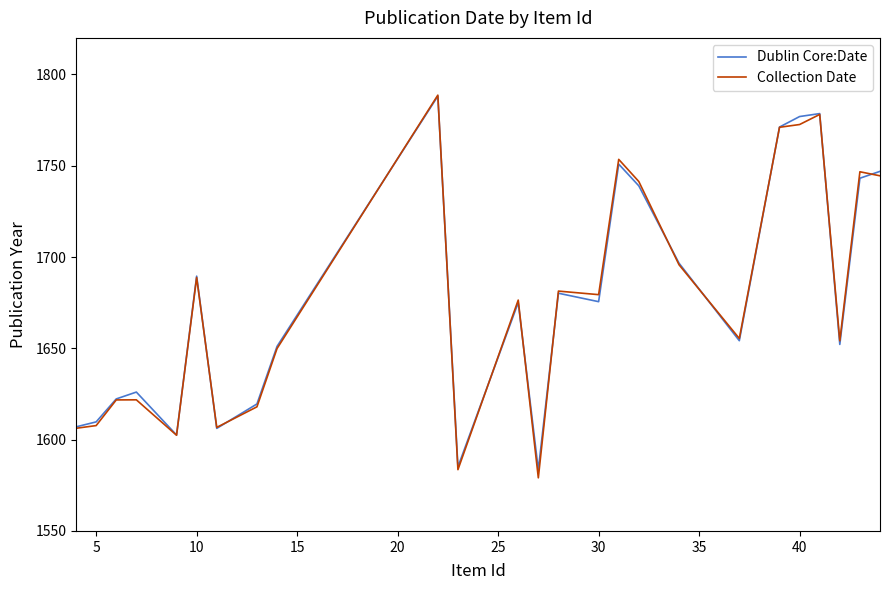

True or false: Dublin Core:Date and Collection Date intersect in this chart.

True